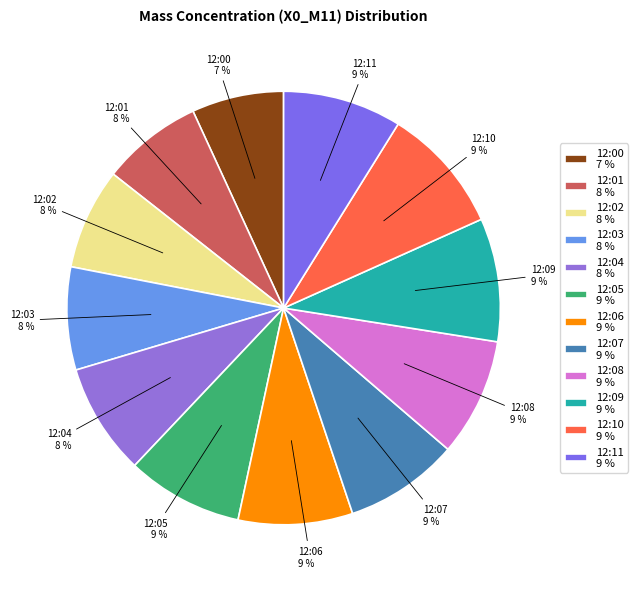

Is there any slice that represents more than half of the pie?

No